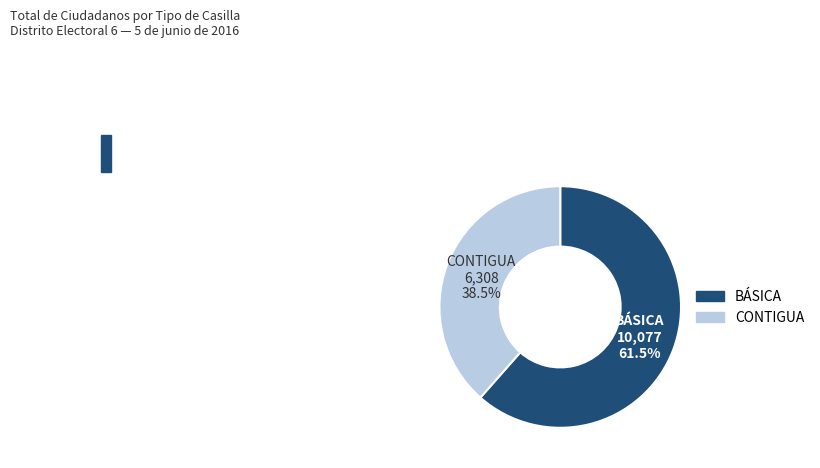

Is there any slice that represents more than half of the pie?

Yes